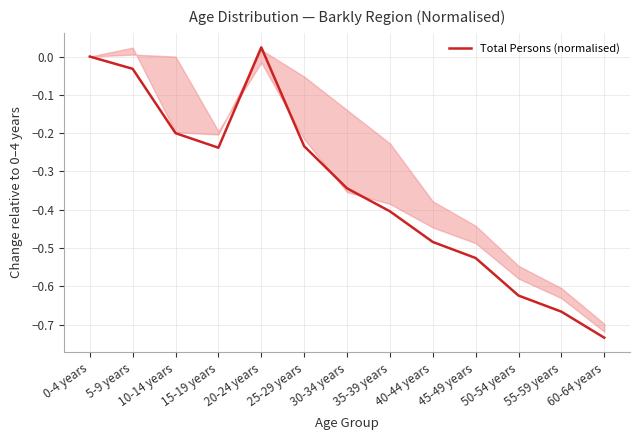

The chart shows a value of -0.2 at 25-29 years. True or false?

True